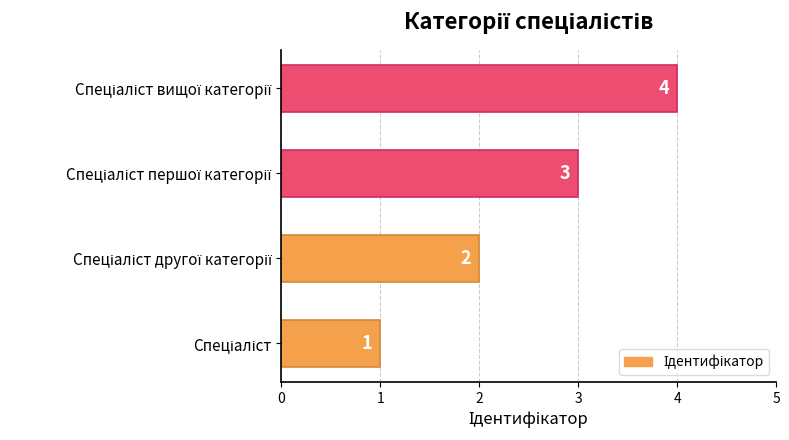

Are the bars grouped side by side (vs. stacked)?

No